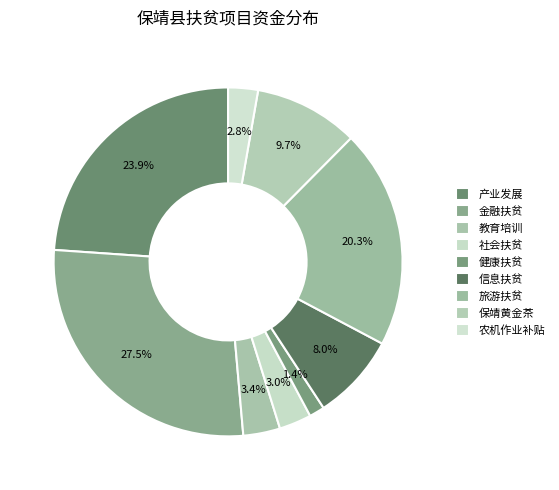

How many segments does this pie chart have?

9